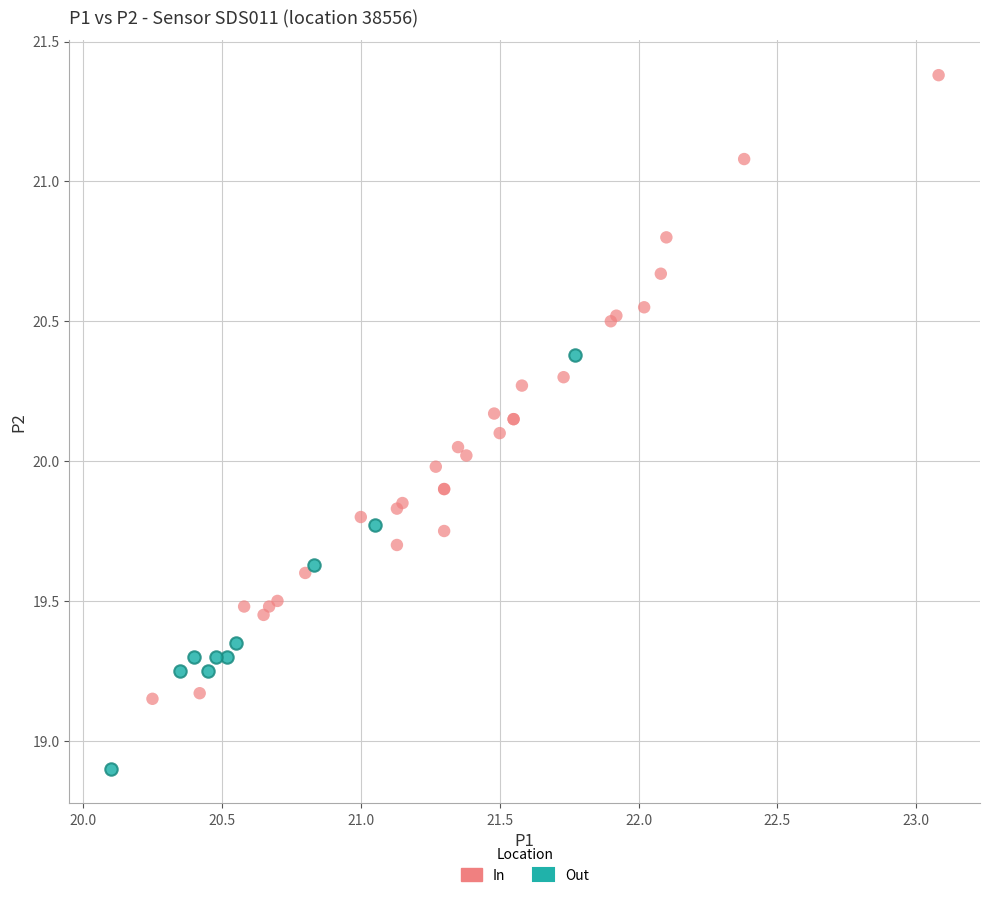

Which series reaches the maximum Y coordinate?

In